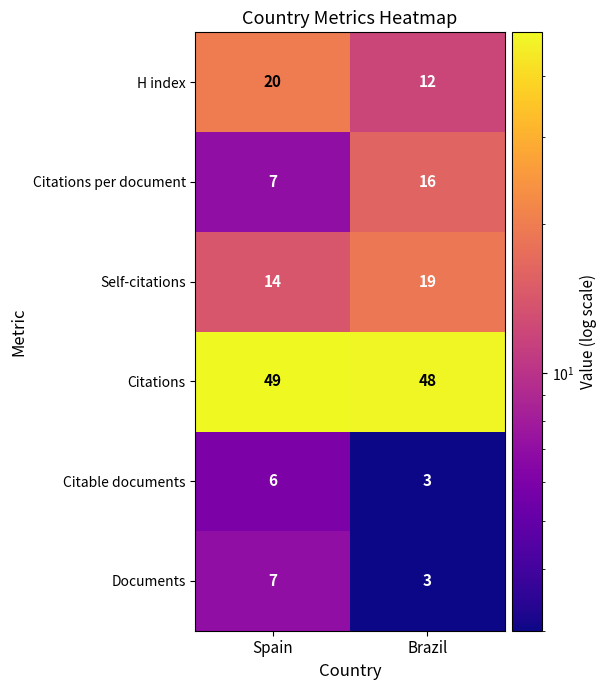

Read the Citable documents value at Spain.

6